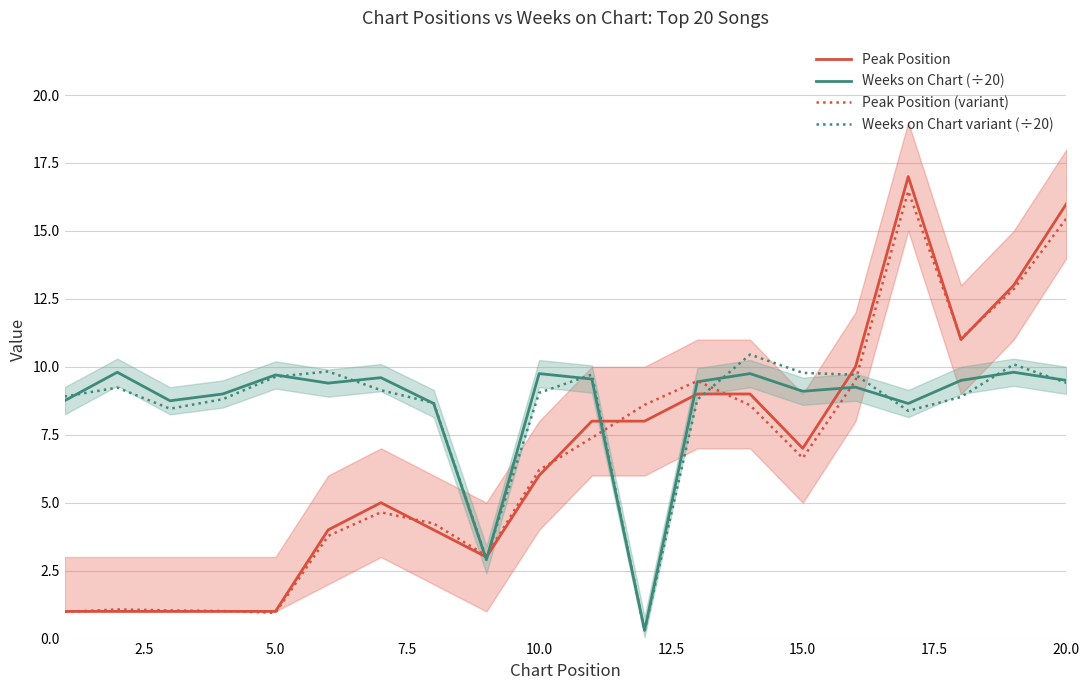

What is the minimum value for Weeks on Chart (÷20)?

0.3